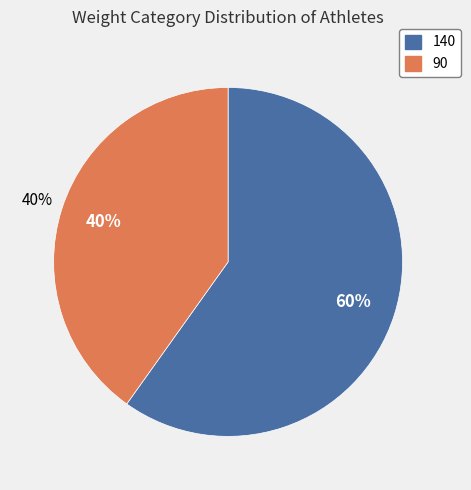

What percentage do 140 and 90 together represent?

100.0%